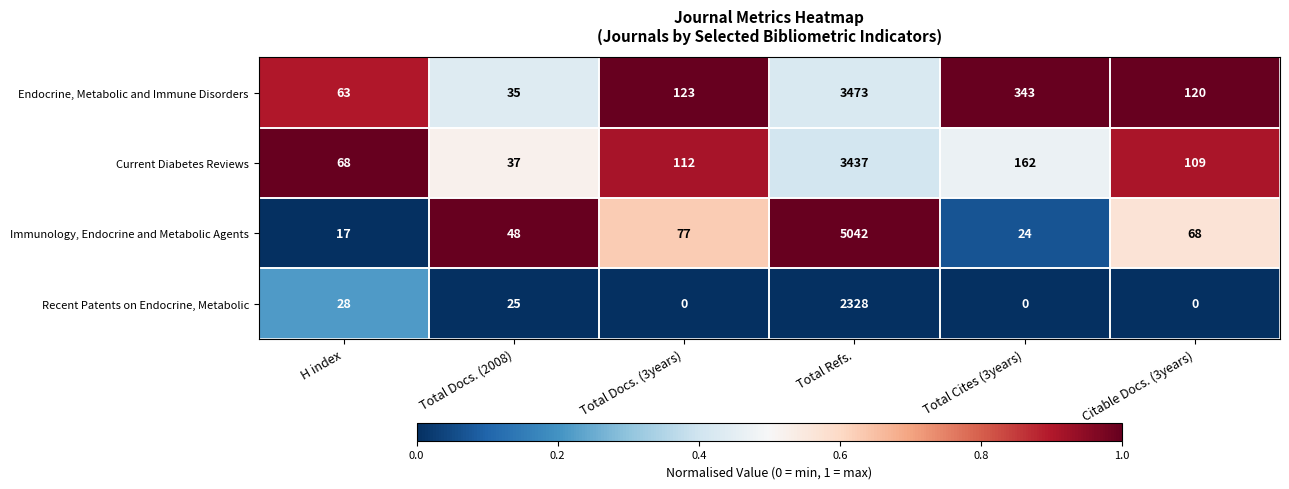

The Recent Patents on Endocrine, Metabolic series shows 0 at Total Docs. (3years). True or false?

True